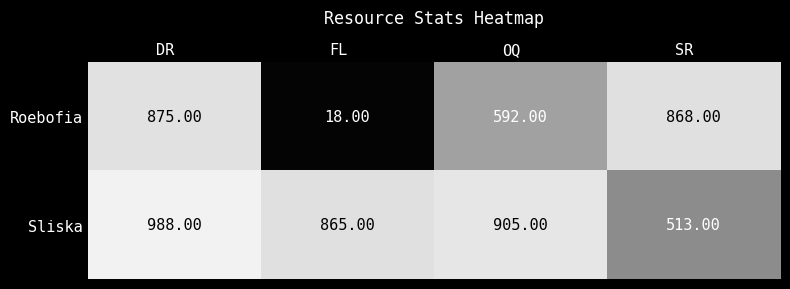

How many categories are shown in the chart?

4